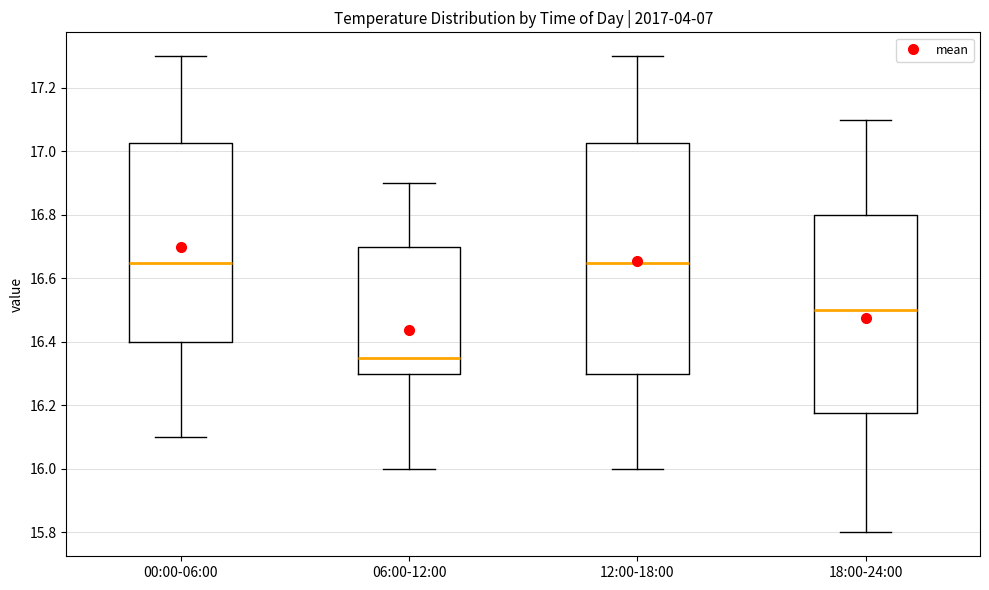

Reading left to right, read every box against the y-axis: the position of its median line, the range the box covers, and the ends of its whiskers. The values are not printed on the chart, so give them approximately, as read against the axis.

00:00-06:00: median 16.66, box 16.40 to 17.02, whiskers 16.10 to 17.30
06:00-12:00: median 16.36, box 16.30 to 16.70, whiskers 16.00 to 16.90
12:00-18:00: median 16.66, box 16.30 to 17.02, whiskers 16.00 to 17.30
18:00-24:00: median 16.50, box 16.18 to 16.80, whiskers 15.80 to 17.10